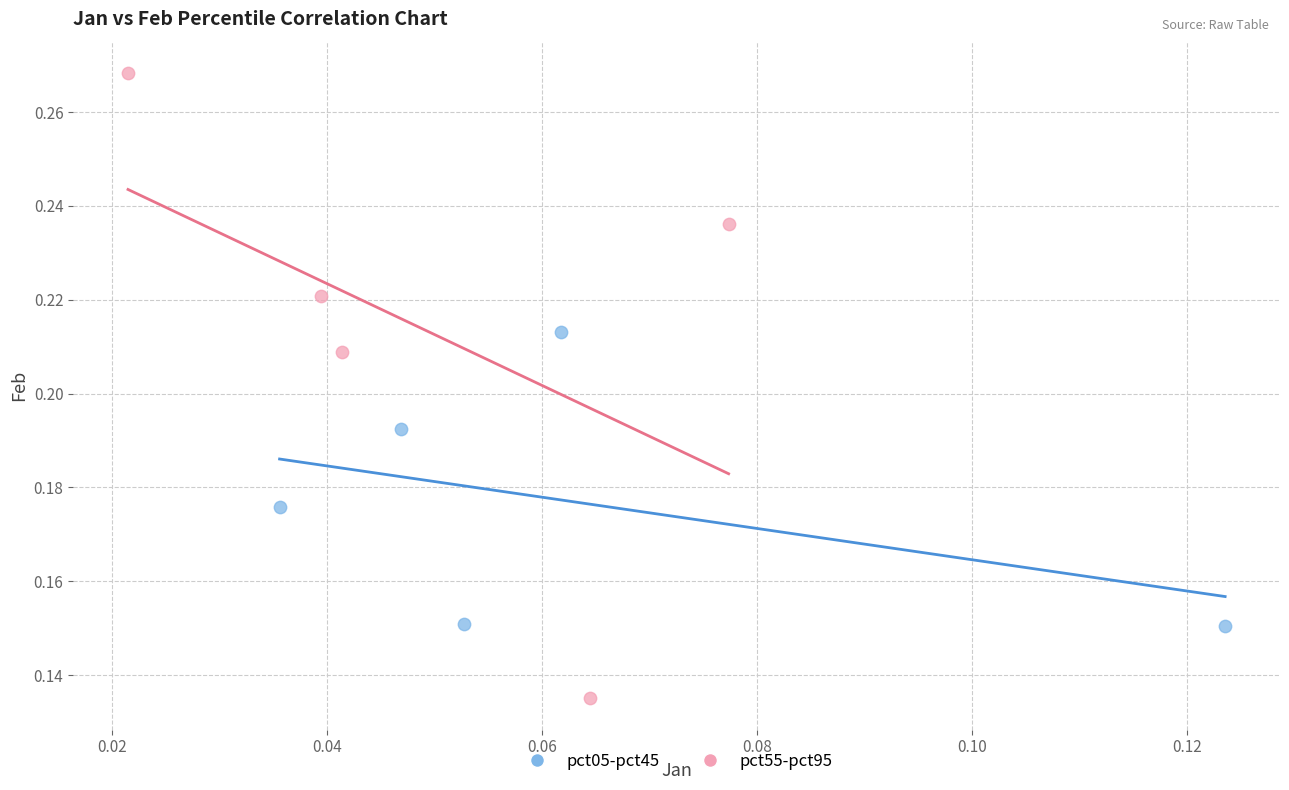

Which series has the widest spread of Y values?

pct55-pct95